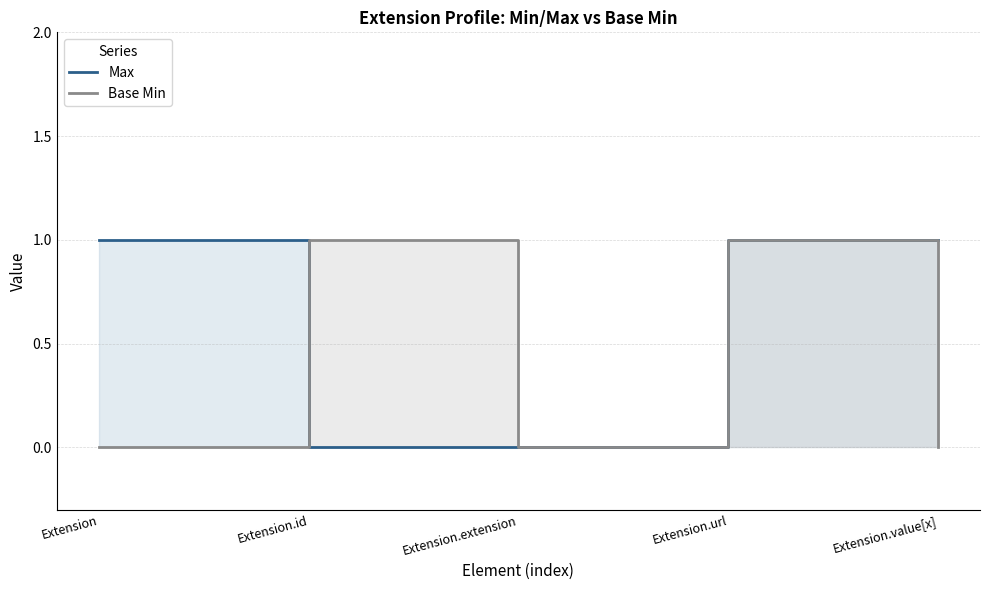

What are all the series names shown in the legend?

Max, Base Min